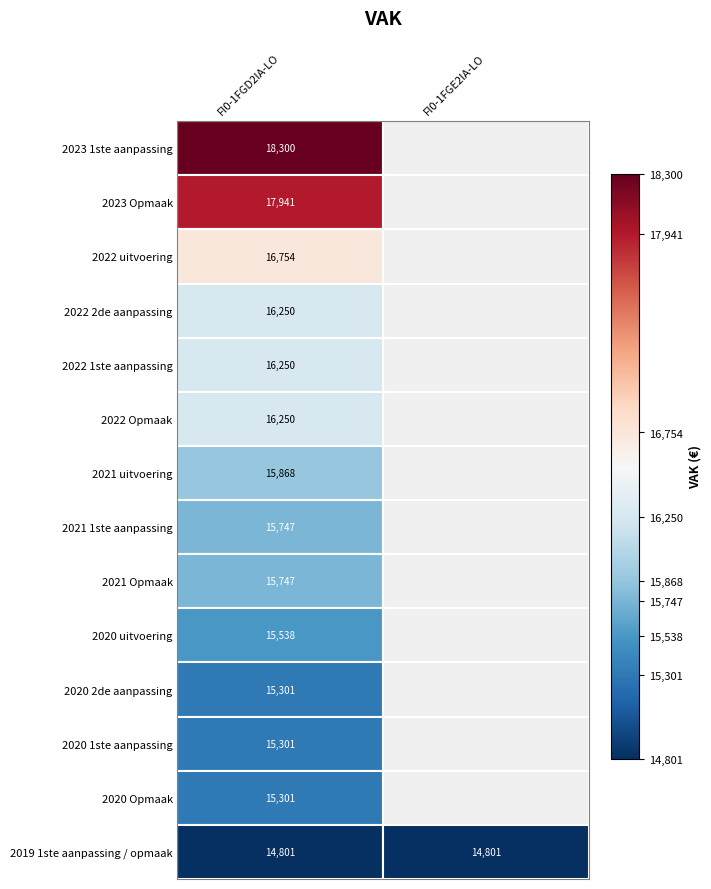

What is the difference between the second highest and second lowest values in the FI0-1FGD2IA-LO series?

2640